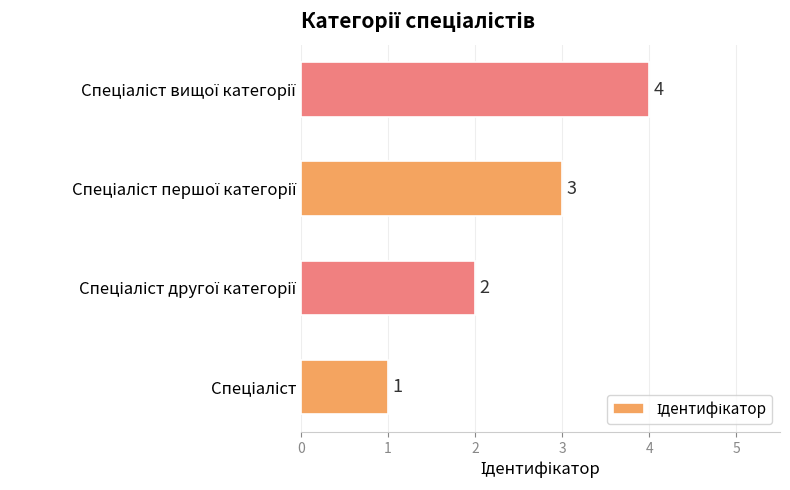

What is the greatest value displayed?

4